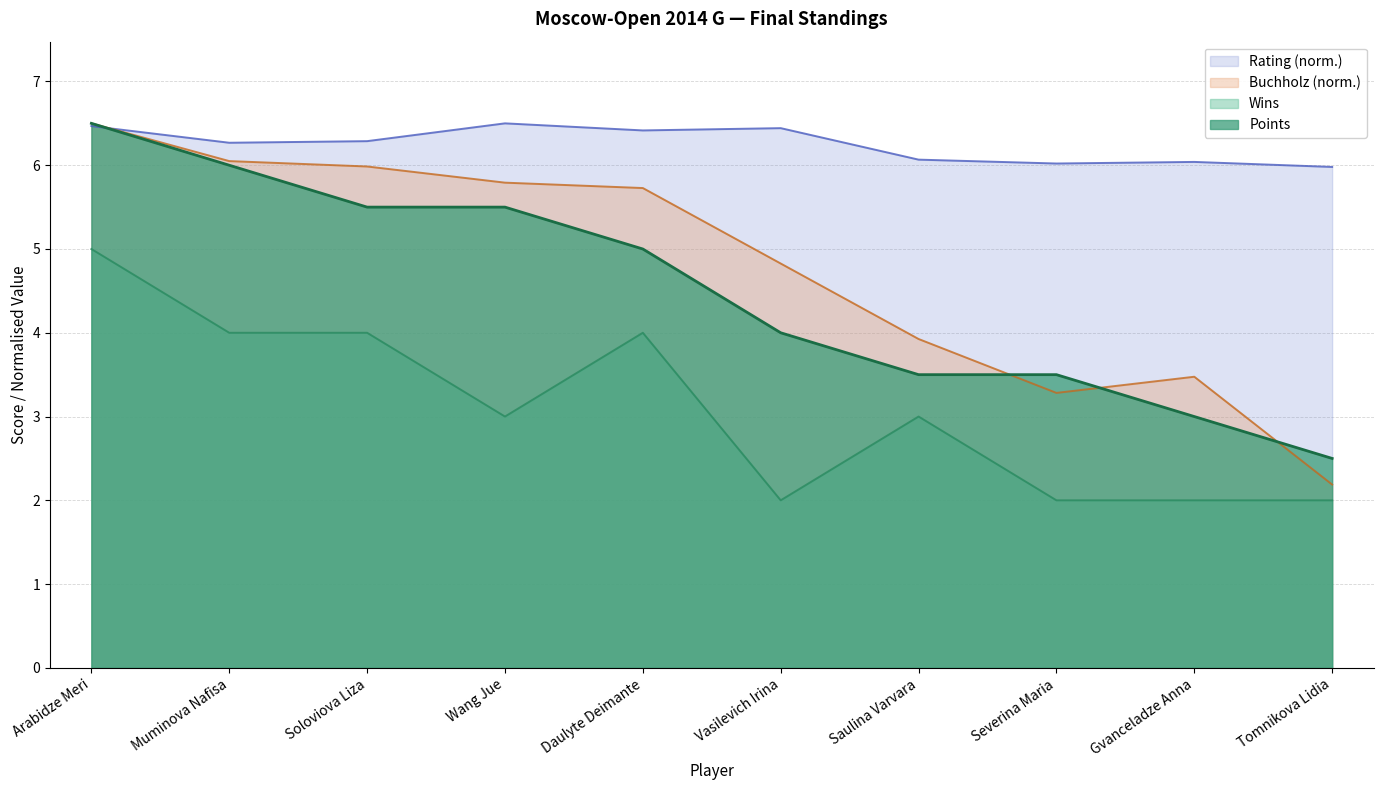

What is the total value across all series at Vasilevich Irina?

17.3